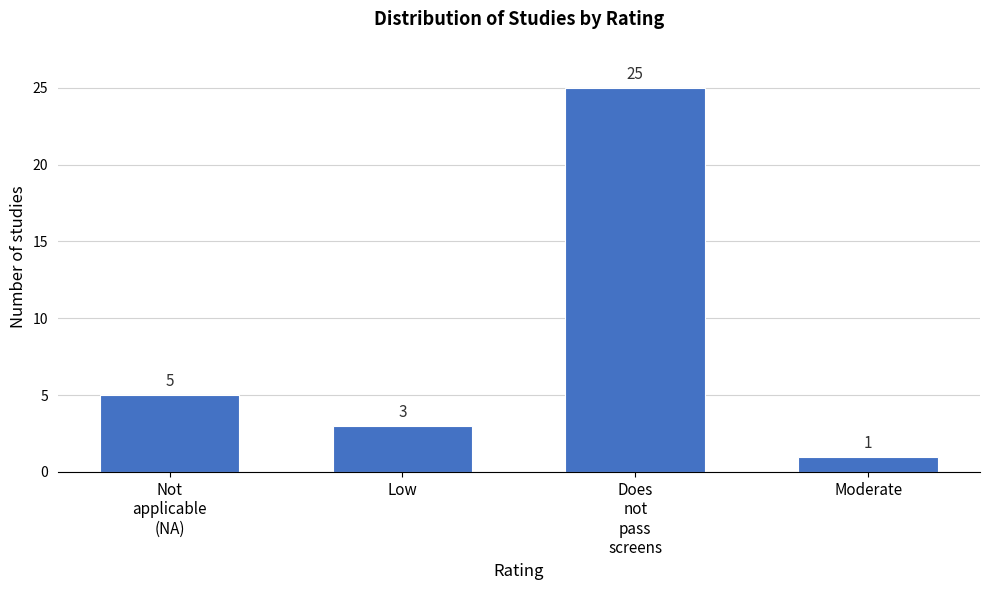

Reading left to right, list all the values displayed in this chart.

5	3	25	1